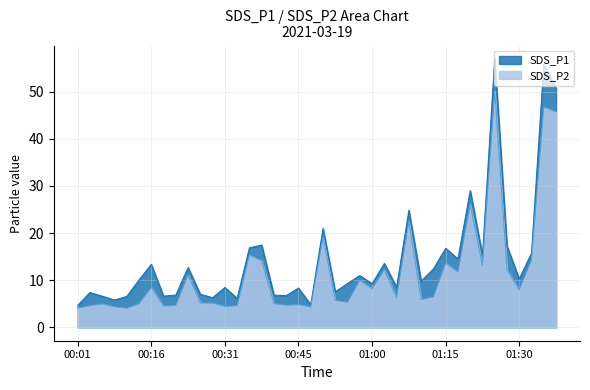

What is the approximate value of SDS_P2 at 00:48?

4.3